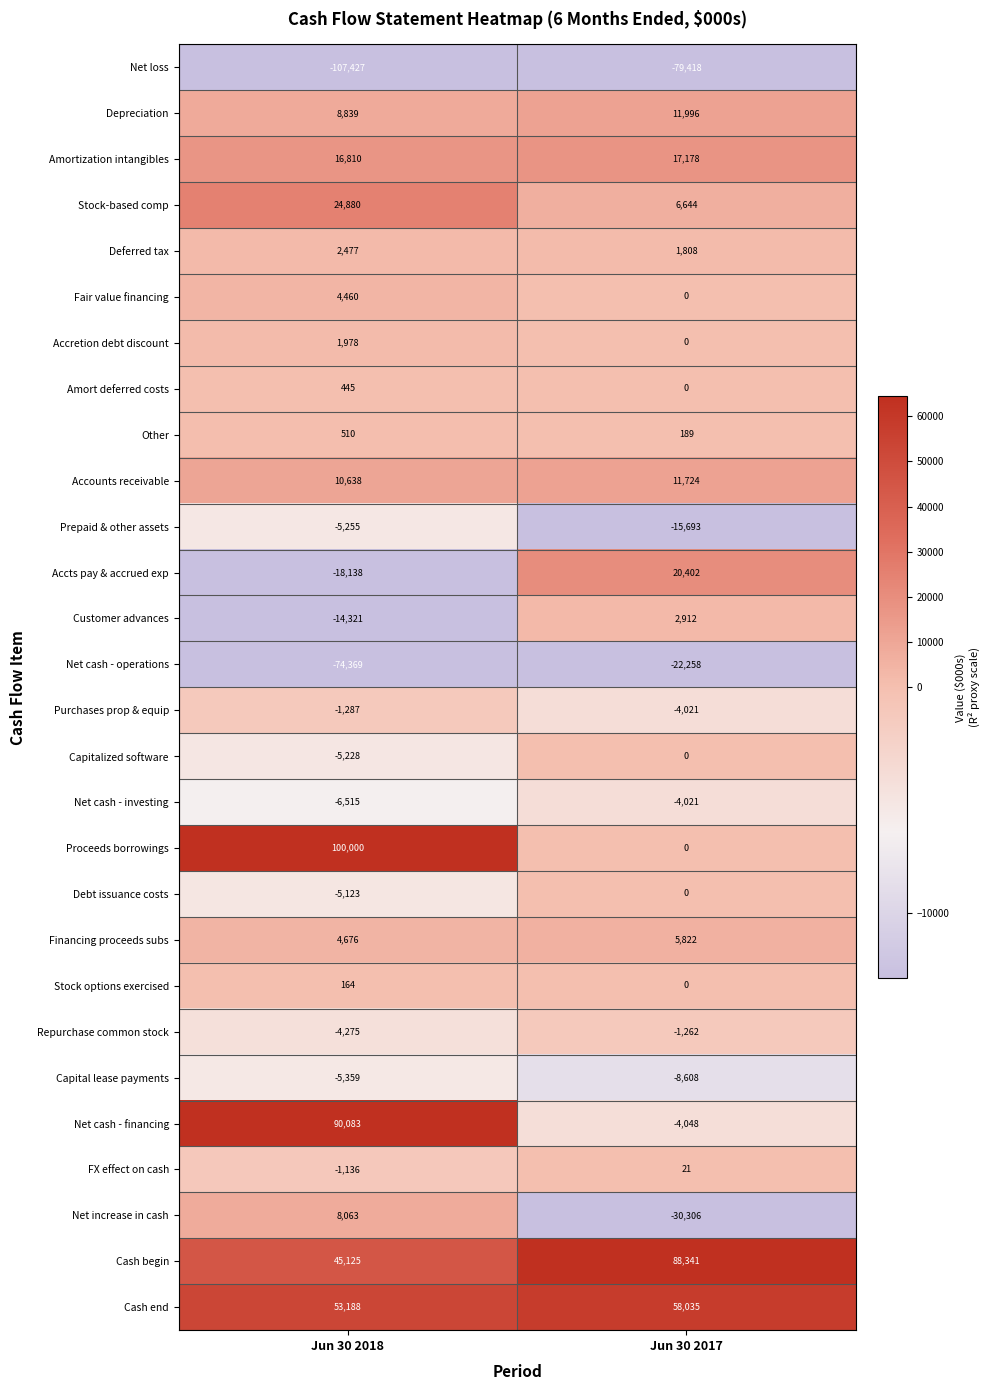

At Jun 30 2018, list the series in order from smallest to largest.

Net loss, Net cash - operations, Accts pay & accrued exp, Customer advances, Net cash - investing, Capital lease payments, Prepaid & other assets, Capitalized software, Debt issuance costs, Repurchase common stock, Purchases prop & equip, FX effect on cash, Stock options exercised, Amort deferred costs, Other, Accretion debt discount, Deferred tax, Fair value financing, Financing proceeds subs, Net increase in cash, Depreciation, Accounts receivable, Amortization intangibles, Stock-based comp, Cash begin, Cash end, Net cash - financing, Proceeds borrowings